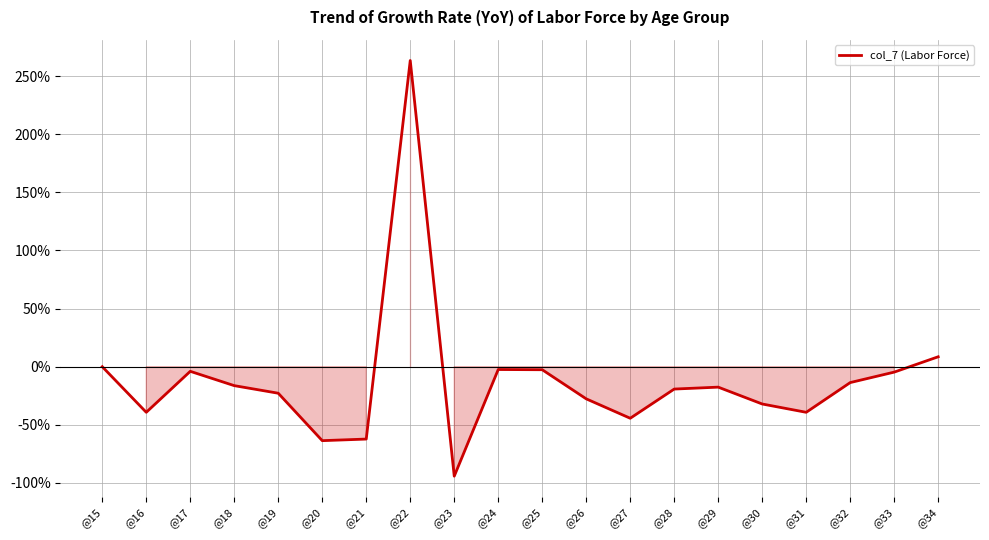

Which has a higher value, @17 or @33?

@17